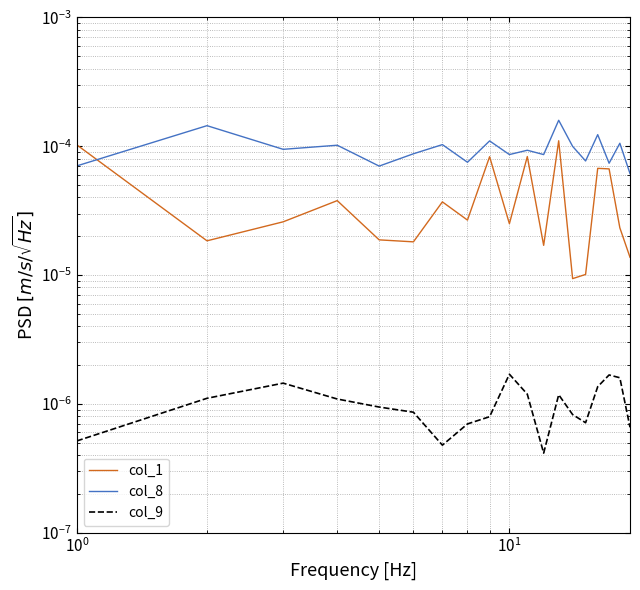

Rank the series by their maximum value, from lowest to highest.

col_9, col_1, col_8